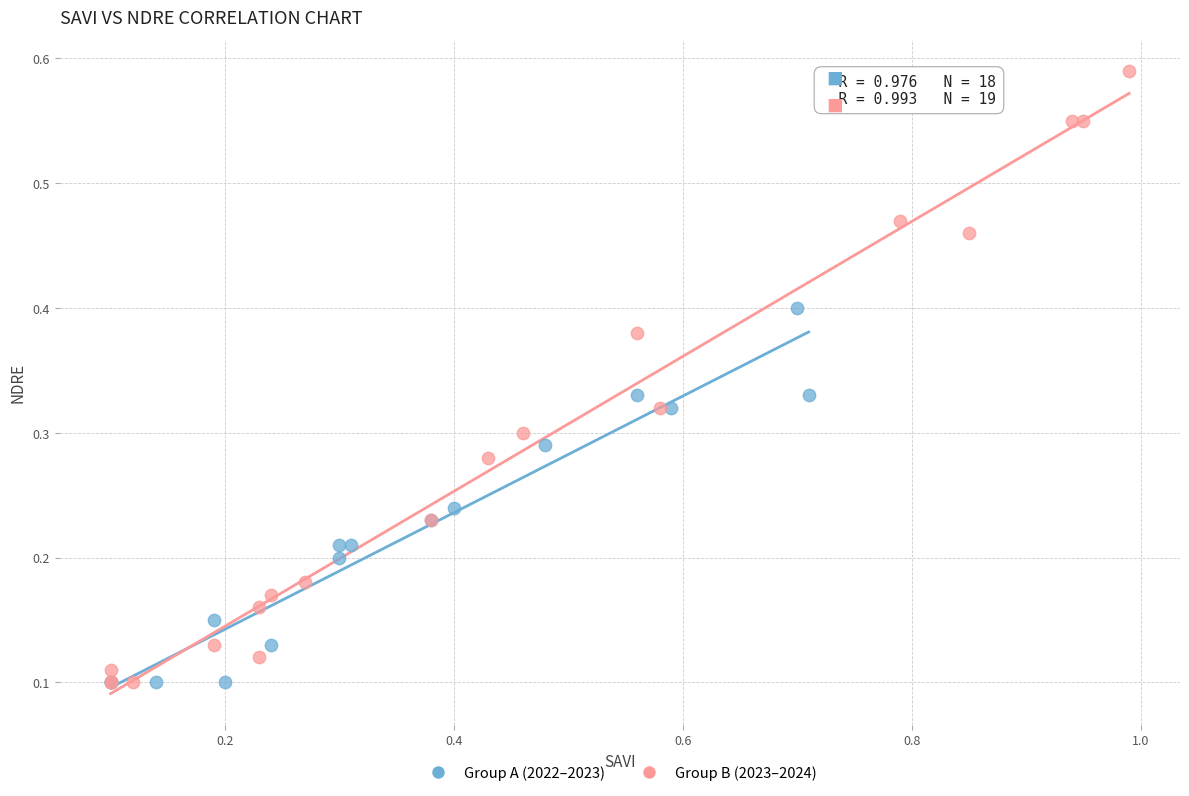

Which series reaches the maximum Y coordinate?

Group B (2023–2024)